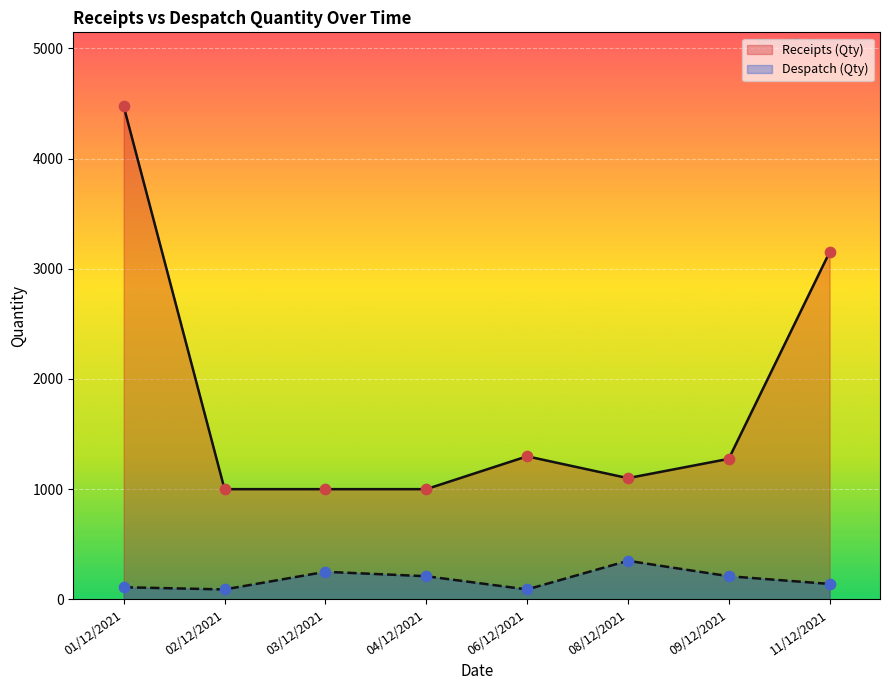

At how many categories does at least one series exceed 1127?

4